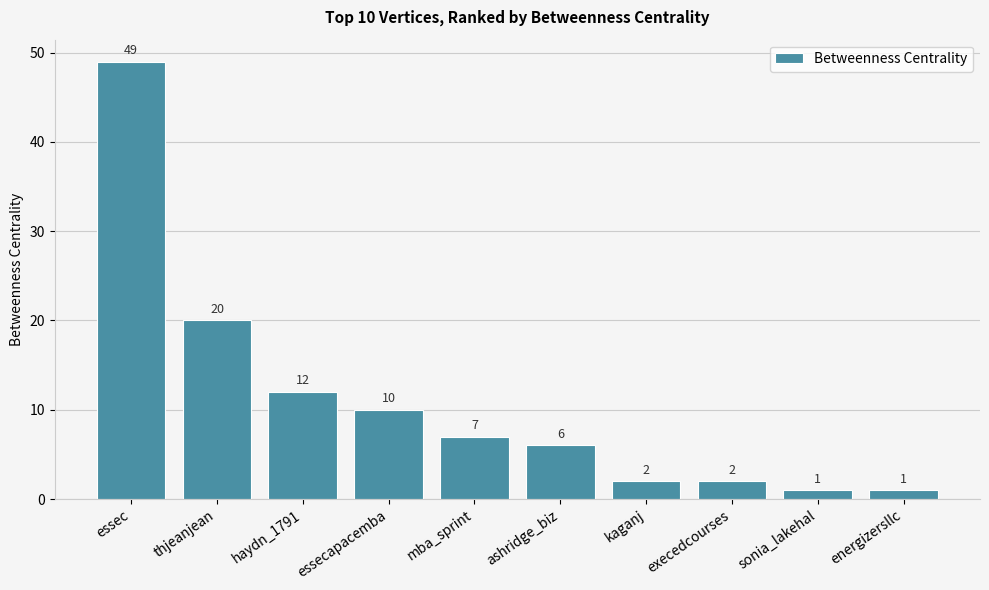

True or false: the data shows 12 at essec.

False